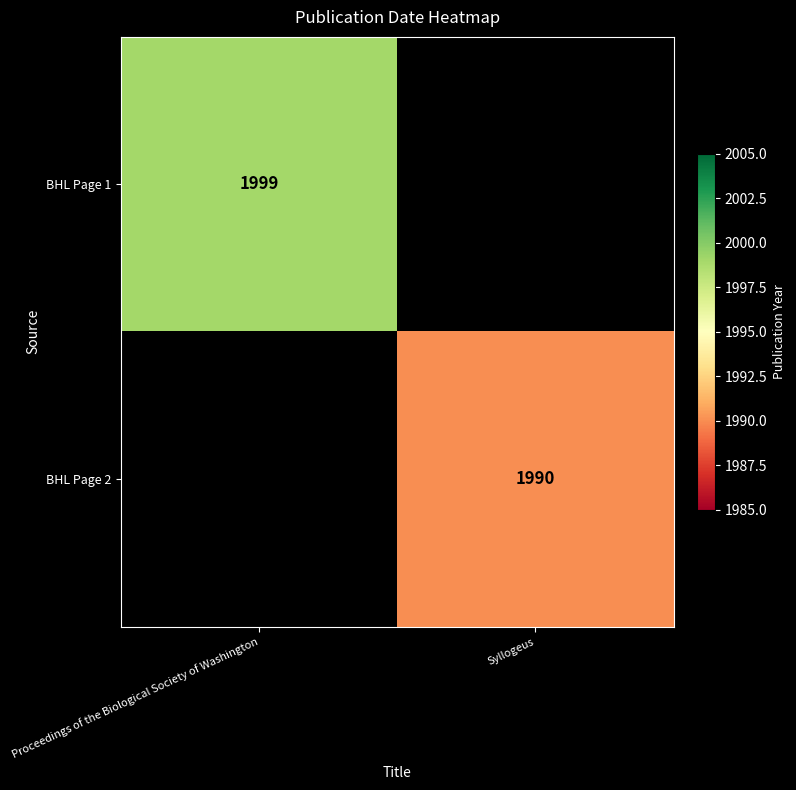

True or false: BHL Page 1 has a value of 1078 at Proceedings of the Biological Society of Washington.

False